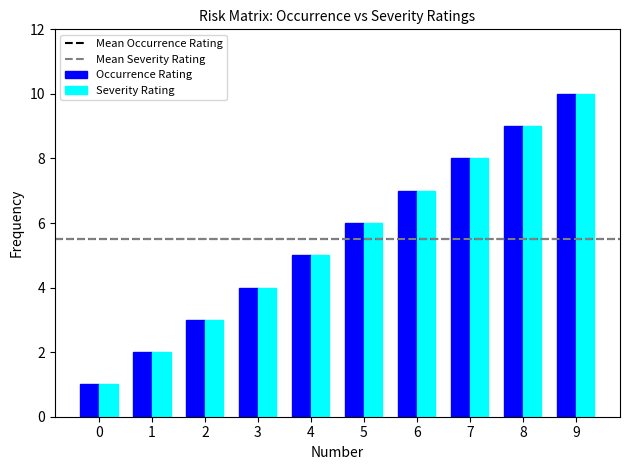

Is the value of Occurrence Rating at 5 greater than the value of Severity Rating at 3?

Yes